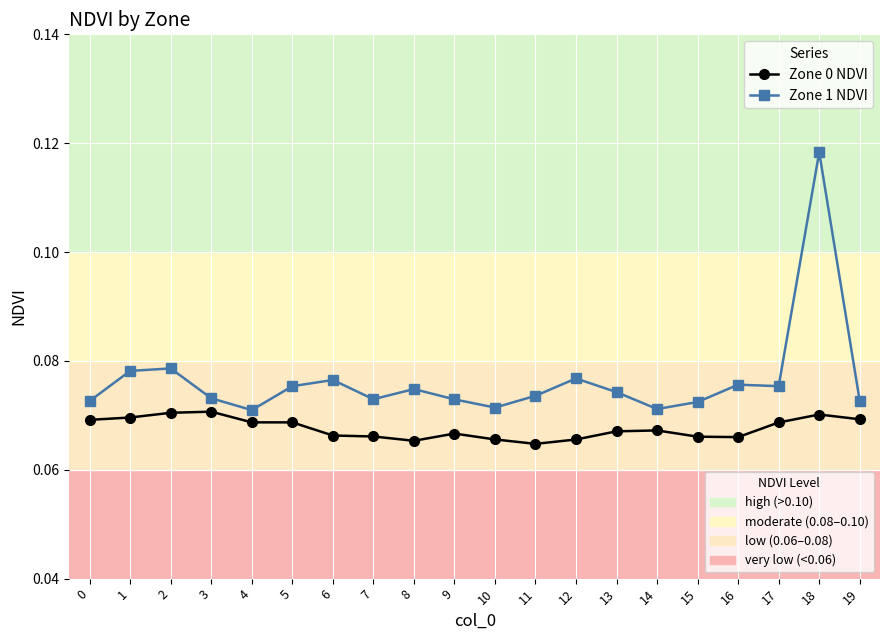

Which label corresponds to the largest value in the chart?

18